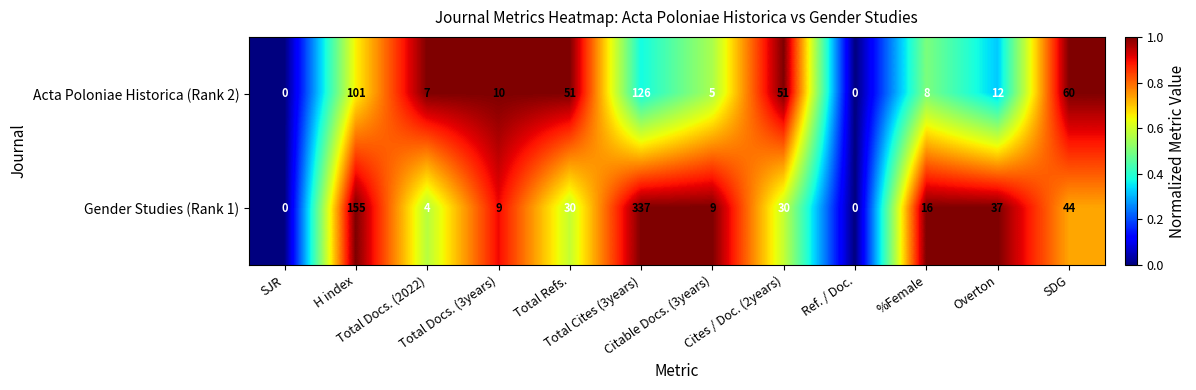

Between Total Refs. and Ref. / Doc., which series saw the biggest shift?

Acta Poloniae Historica (Rank 2)